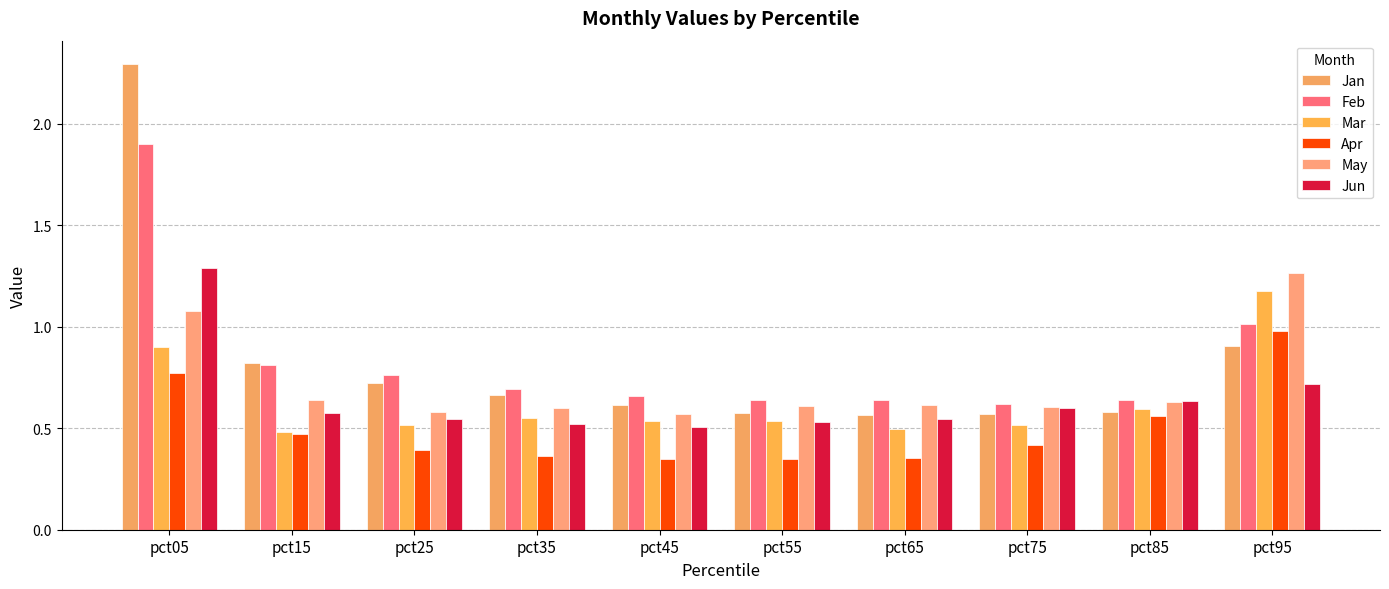

Between pct05 and pct75, which is larger?

pct05